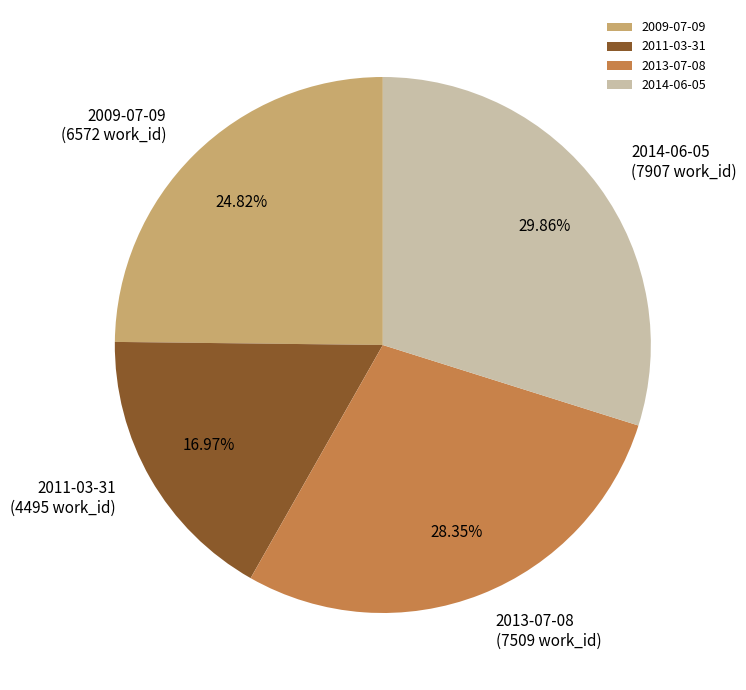

Is it true that 2013-07-08 is 18% of the pie?

False